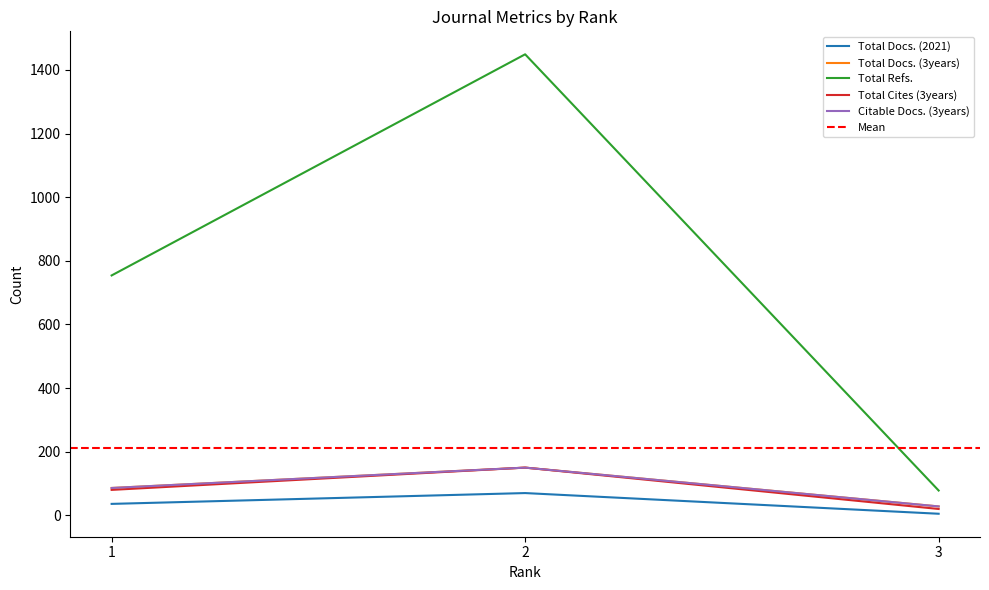

At how many categories does at least one series exceed 599?

2